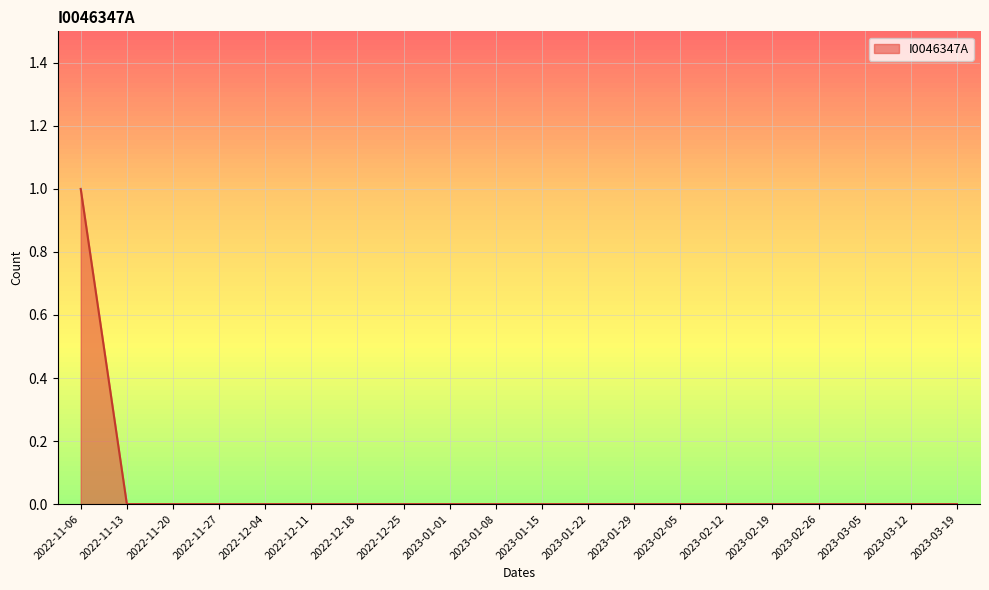

What position from the left is 2023-01-29?

13